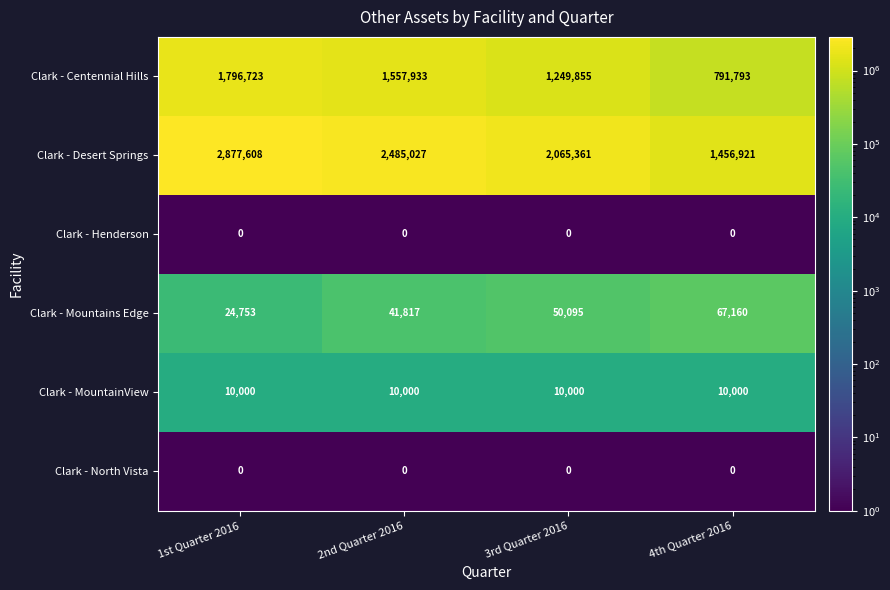

At which label does Clark - Desert Springs first exceed 2485027?

1st Quarter 2016